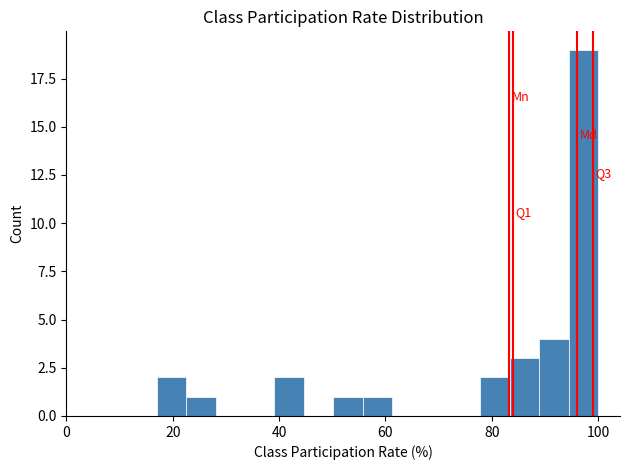

Around what value on the x-axis is the tallest bar? Give the approximate position of its centre, as read against the axis.

98